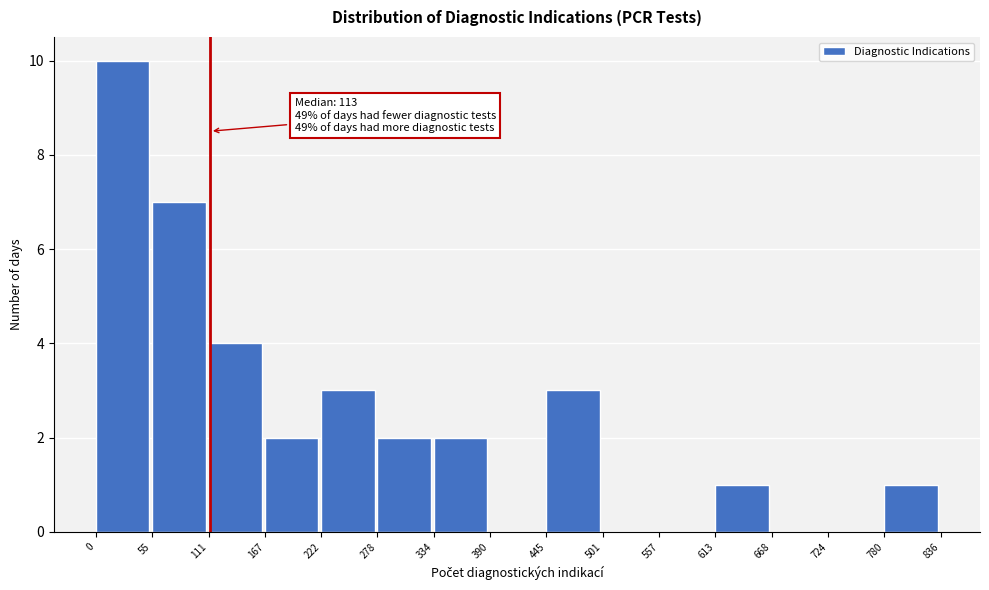

Over which range of the x-axis is the bar tallest?

0 to 55